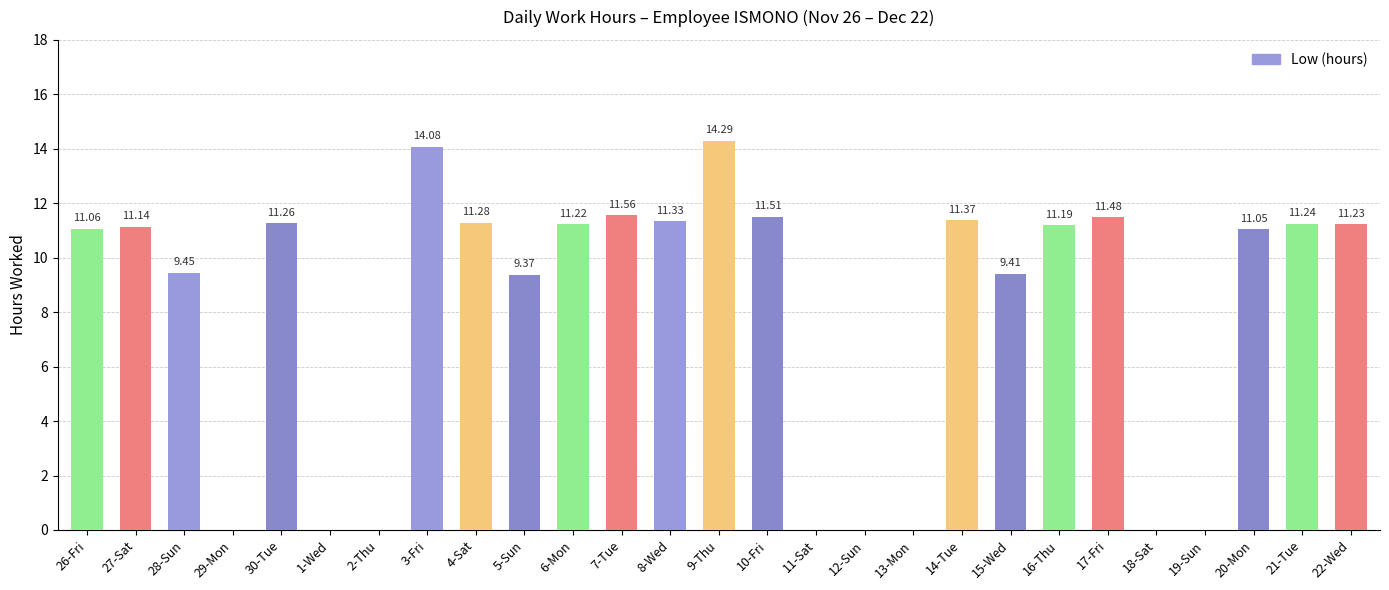

What is the approximate value at 16-Thu?

11.2